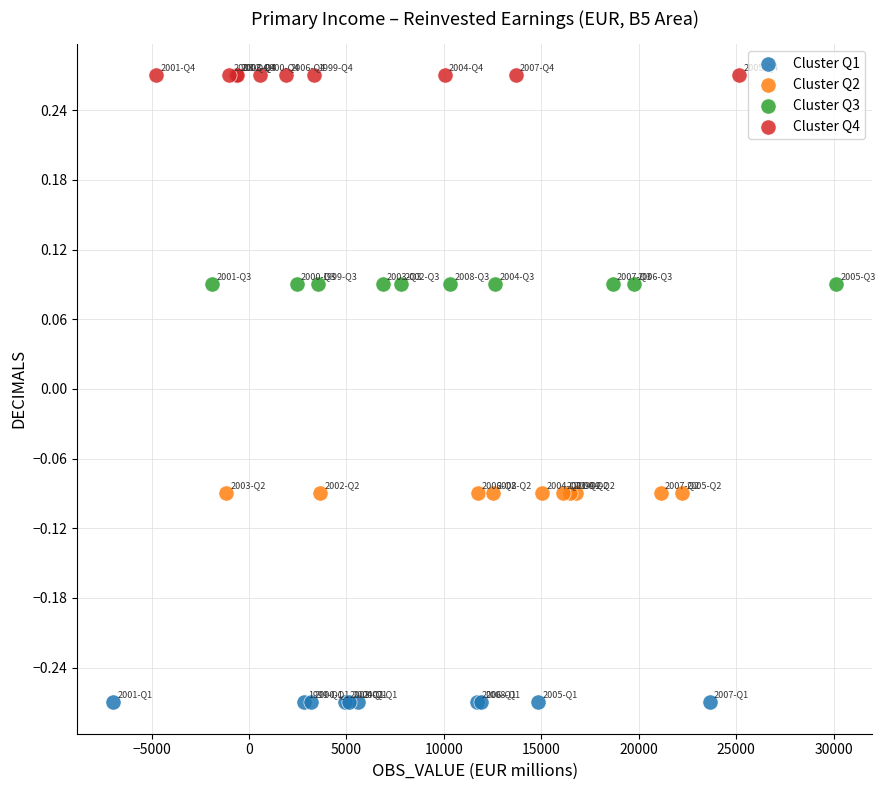

Which series reaches the minimum Y coordinate?

Cluster Q1